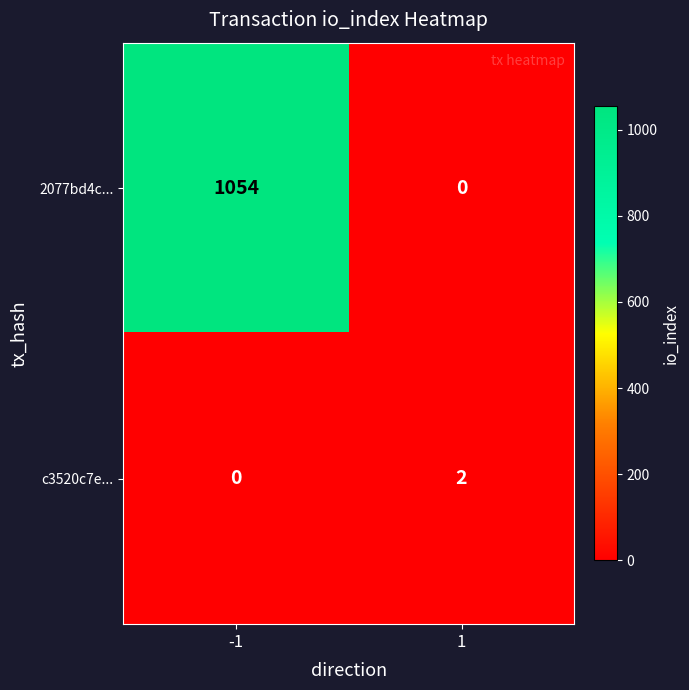

List the series in order of their peak value, lowest first.

c3520c7e..., 2077bd4c...